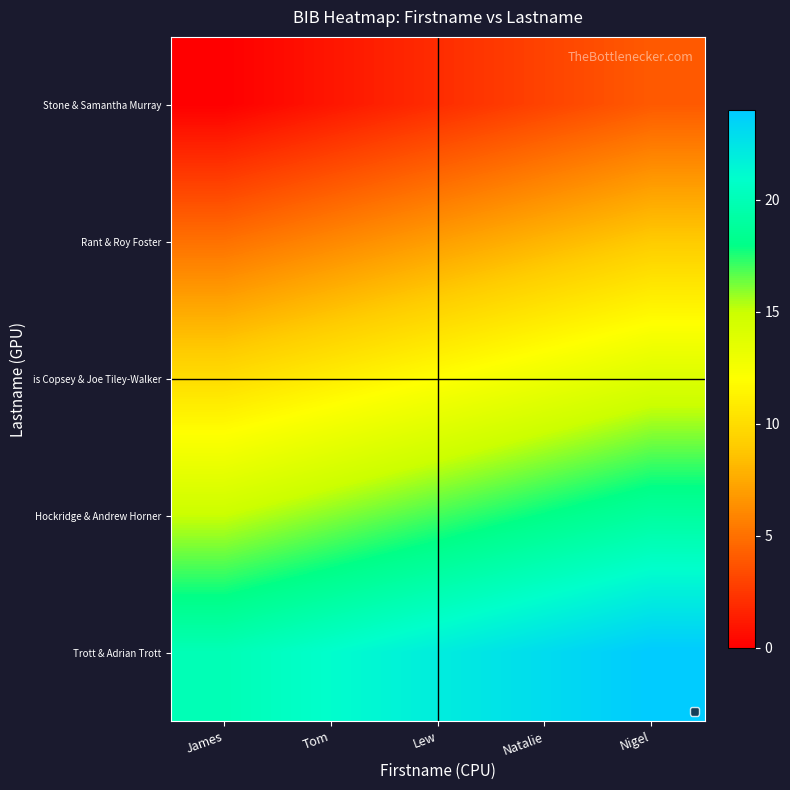

List the series in order of their peak value, lowest first.

Stone & Samantha Murray, Rant & Roy Foster, is Copsey & Joe Tiley-Walker, Hockridge & Andrew Horner, Trott & Adrian Trott